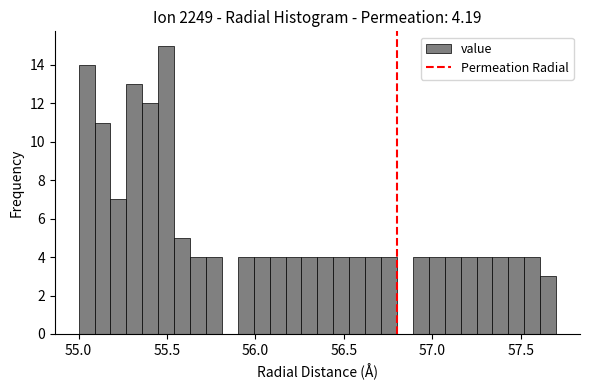

Around what value on the x-axis is the tallest bar? Give the approximate position of its centre, as read against the axis.

55.50